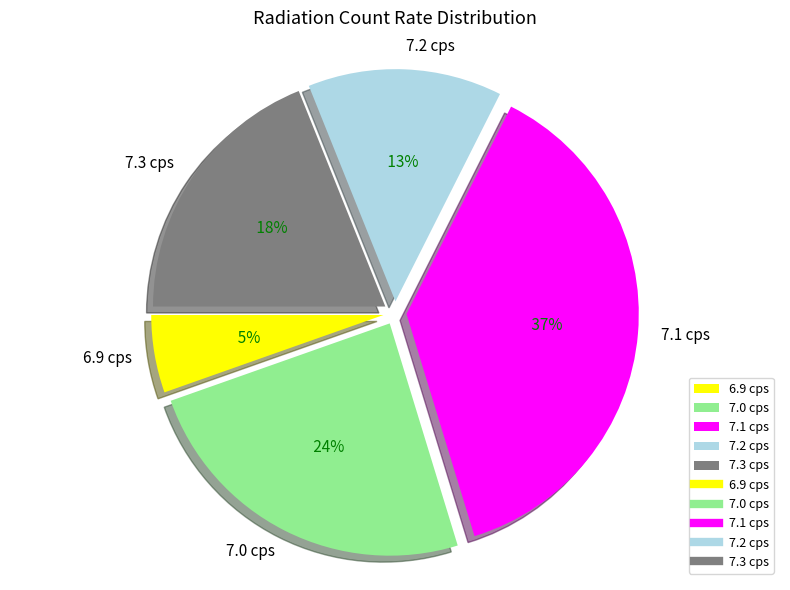

Does 01:10 account for over 50% of the chart?

No